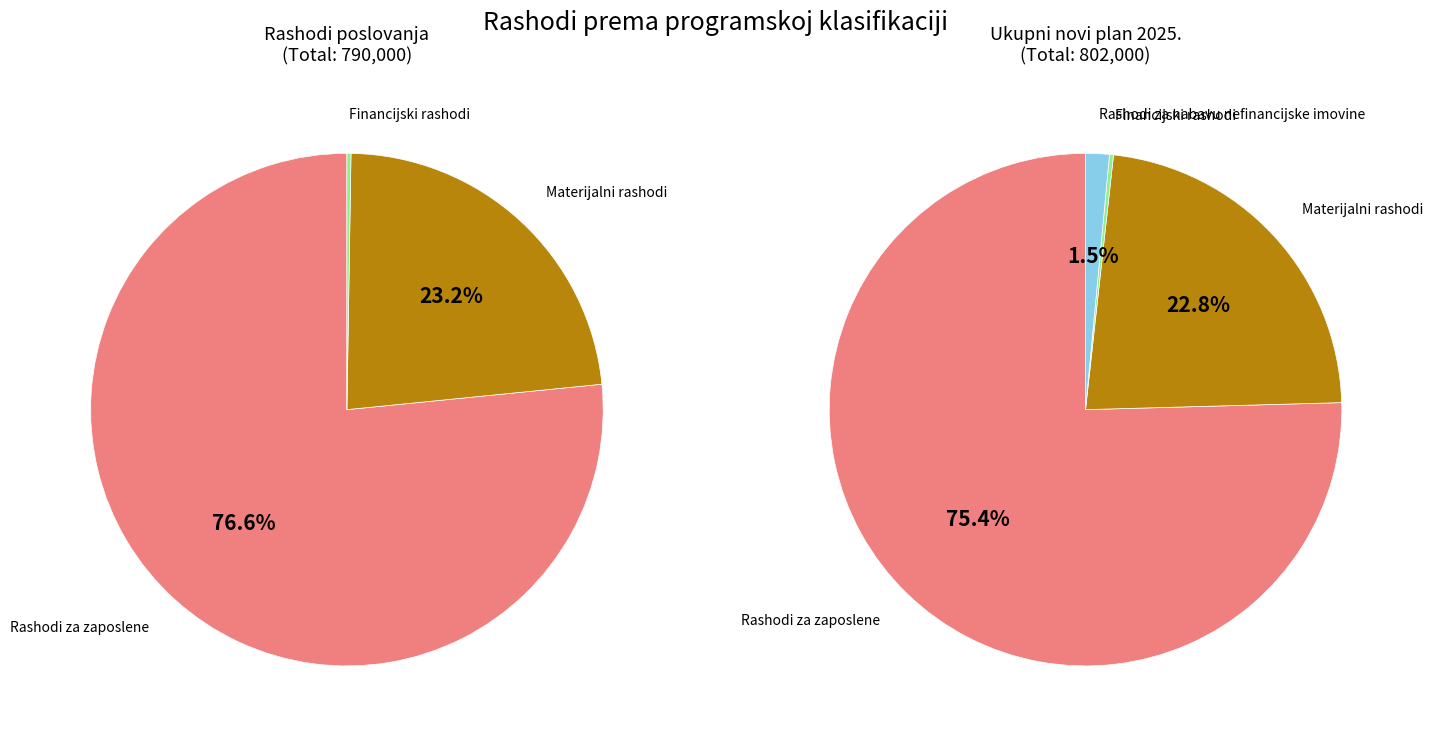

To the nearest percent, what percentage of the pie is Rashodi za zaposlene?

75%